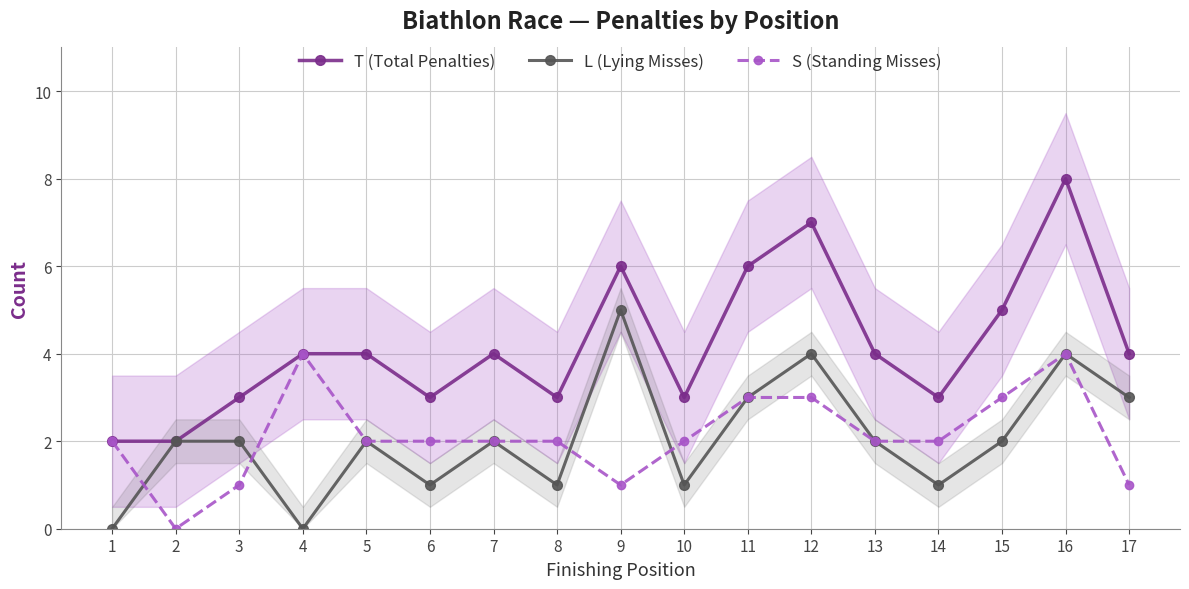

What is the average value of the L (Lying Misses) series?

2